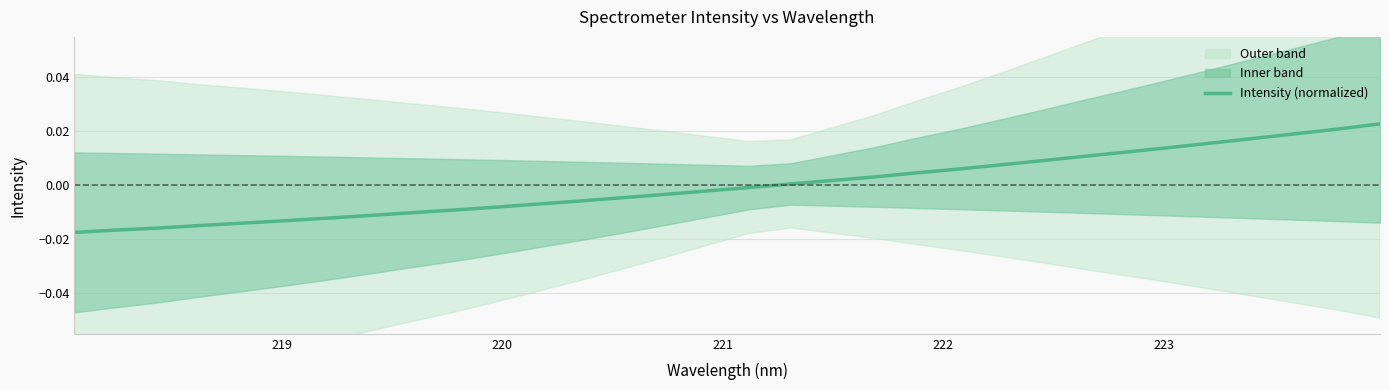

True or false: there are more than 2 points higher than both neighbors.

False